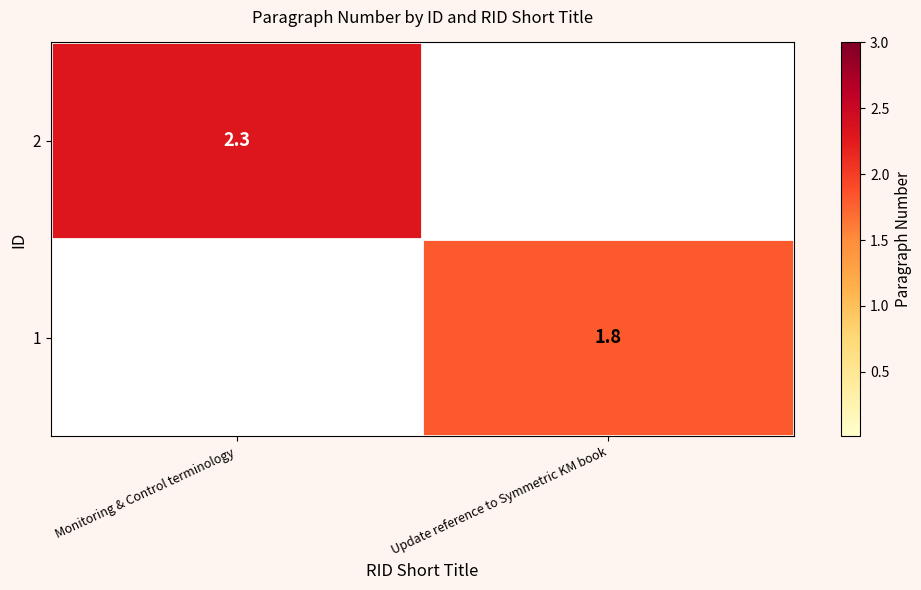

Is the value of 2 at Monitoring & Control terminology greater than the value of 1 at Update reference to Symmetric KM book?

Yes